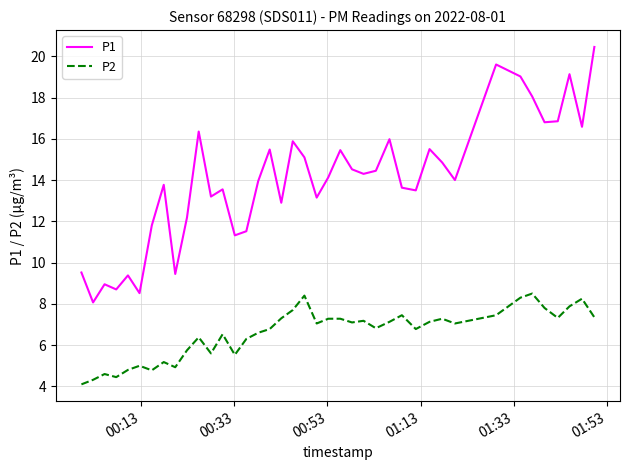

What is the lowest value of the P1 series?

8.1